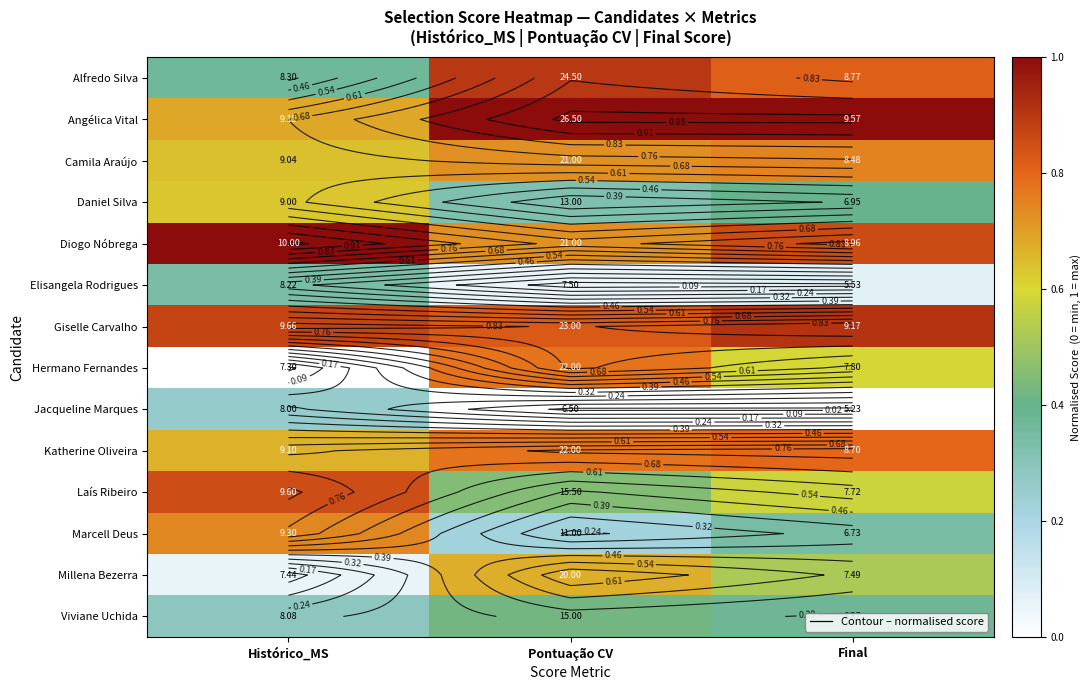

What is the average value of the Jacqueline Marques series?

0.1